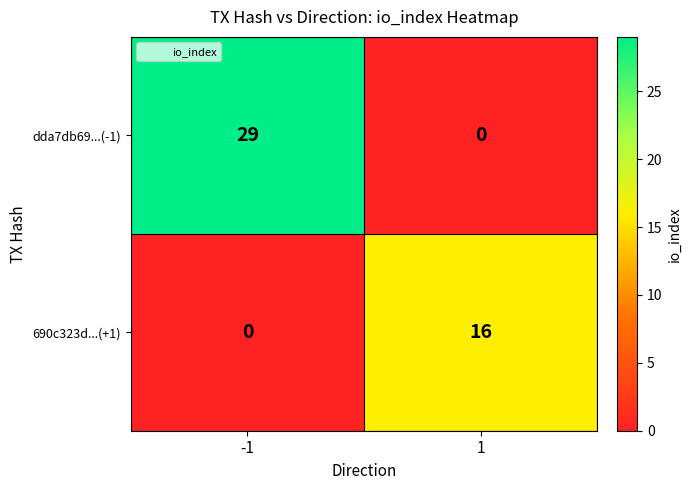

Rank the series by their maximum value, from lowest to highest.

690c323d...(+1), dda7db69...(-1)